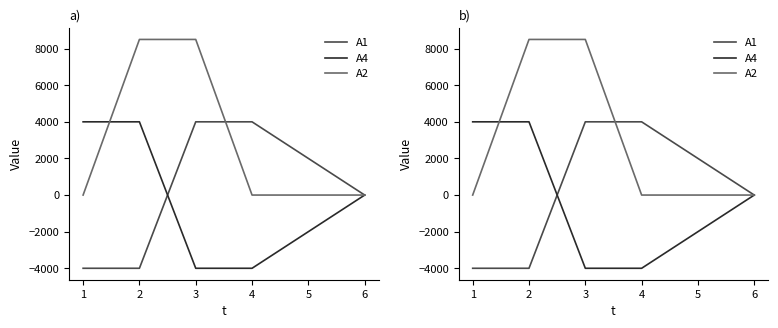

The value of A1 at 6 is 3139. True or false?

False